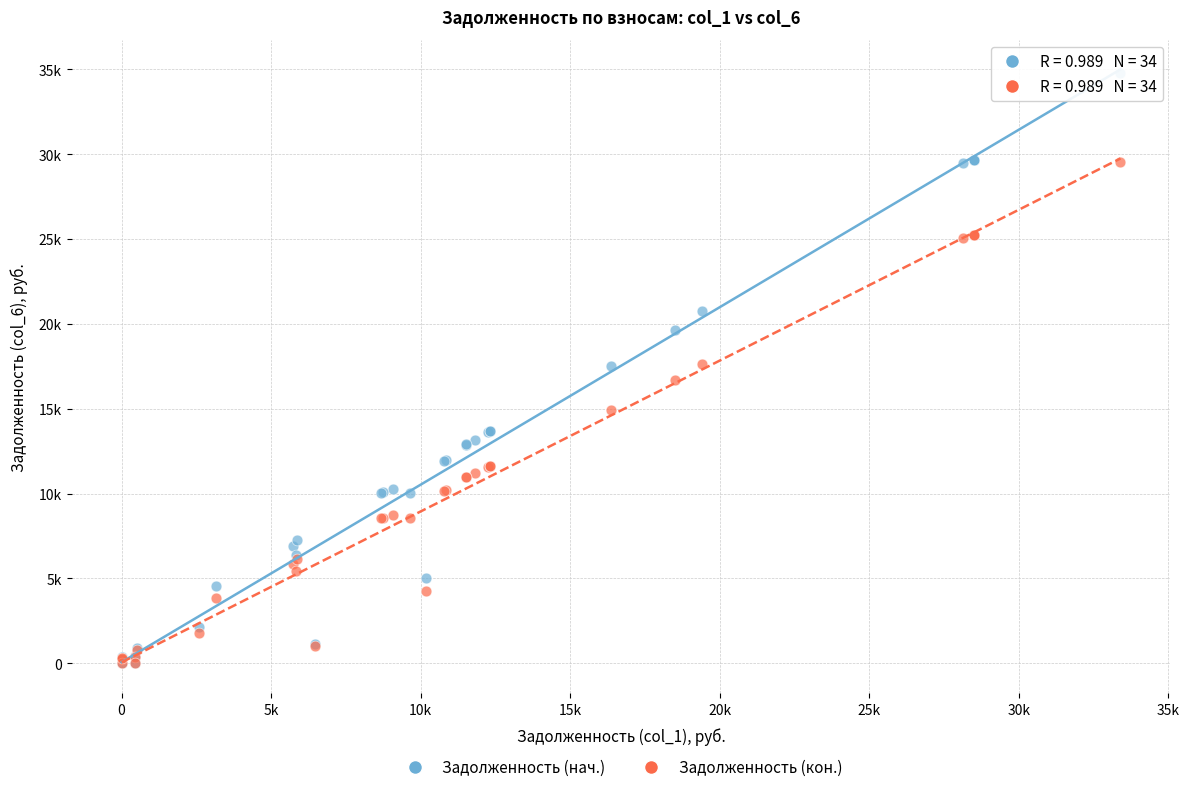

What are all the series names shown in the legend?

Задолженность (нач.), Задолженность (кон.)